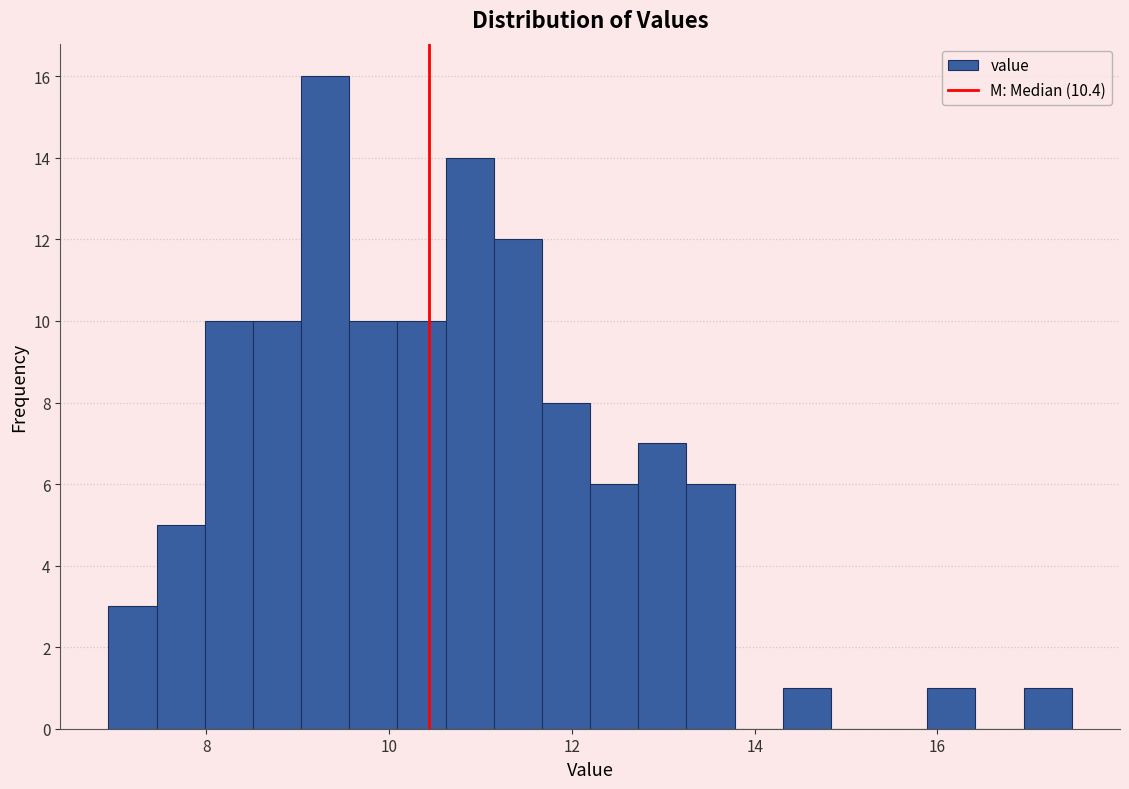

Around what value on the x-axis is the tallest bar? Give the approximate position of its centre, as read against the axis.

9.4